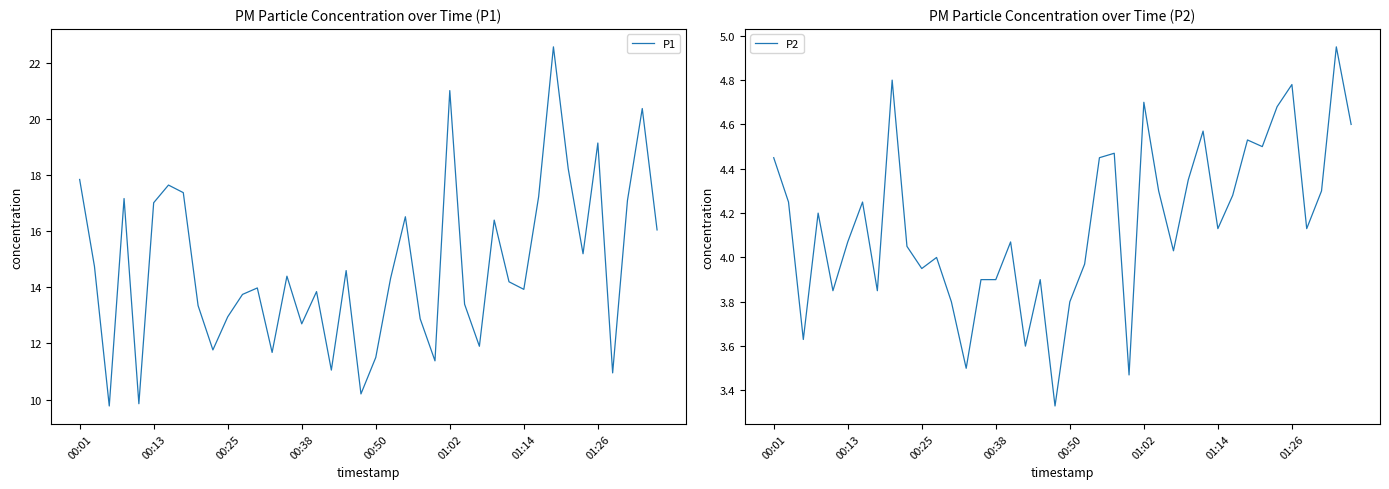

Which series has the largest total across all categories?

P1